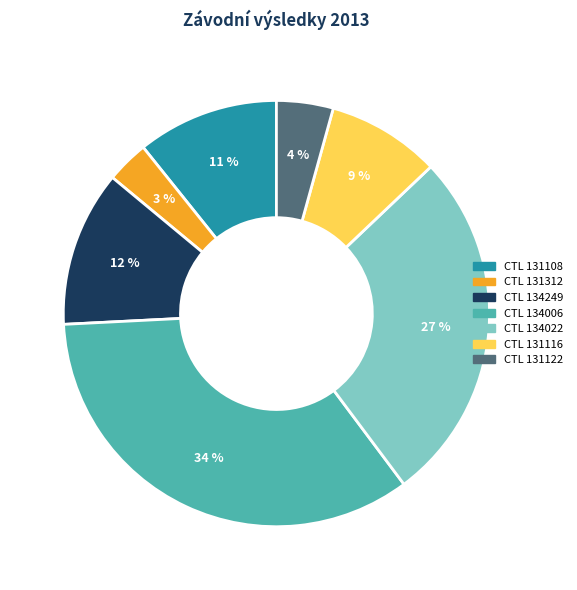

To the nearest percent, what is the difference between the largest and smallest slice percentages?

31%